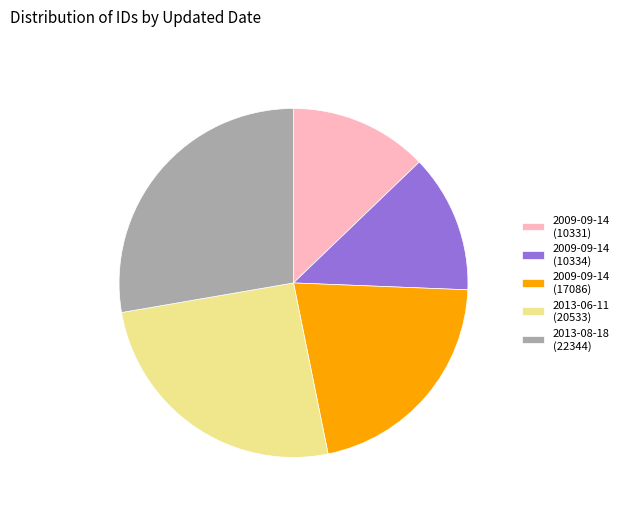

True or false: 2009-09-14 (10331) accounts for 8% of the total.

False